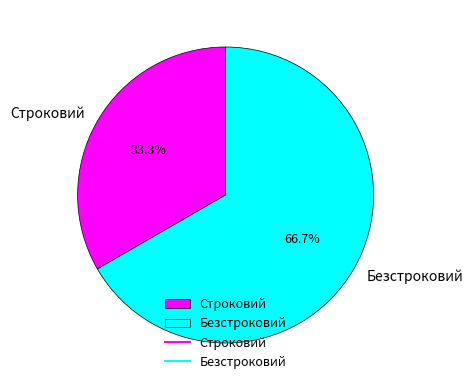

Rank the categories by value from highest to lowest.

Безстроковий, Строковий